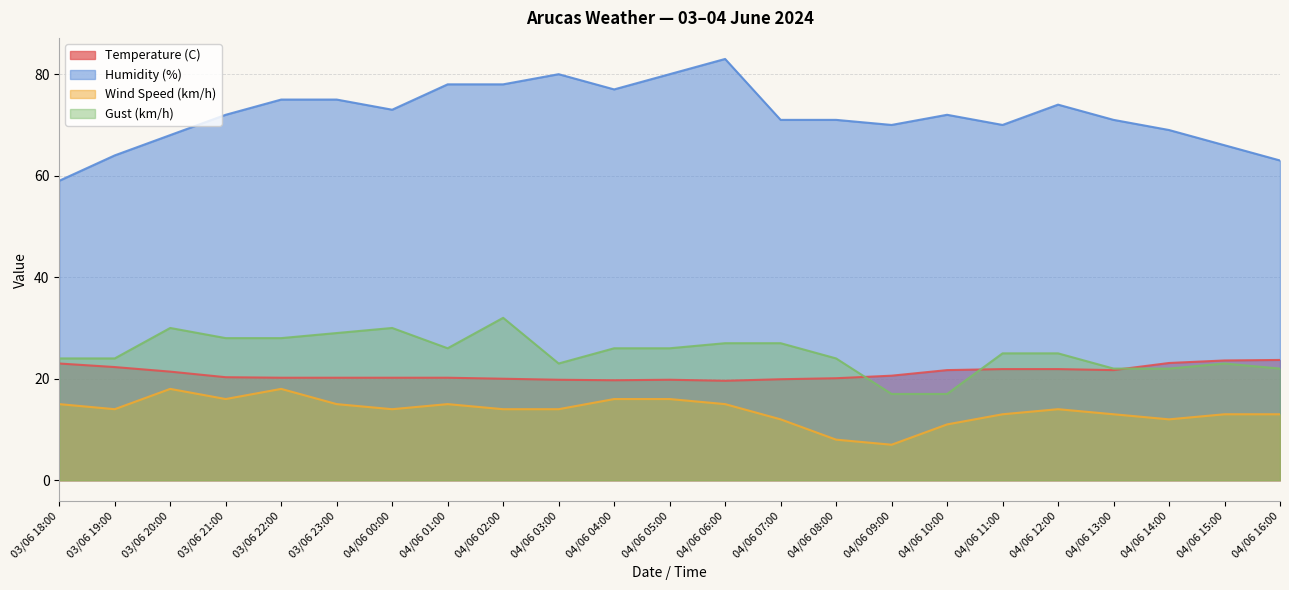

Which category has the highest value in the Temperature (C) series?

04/06 16:00